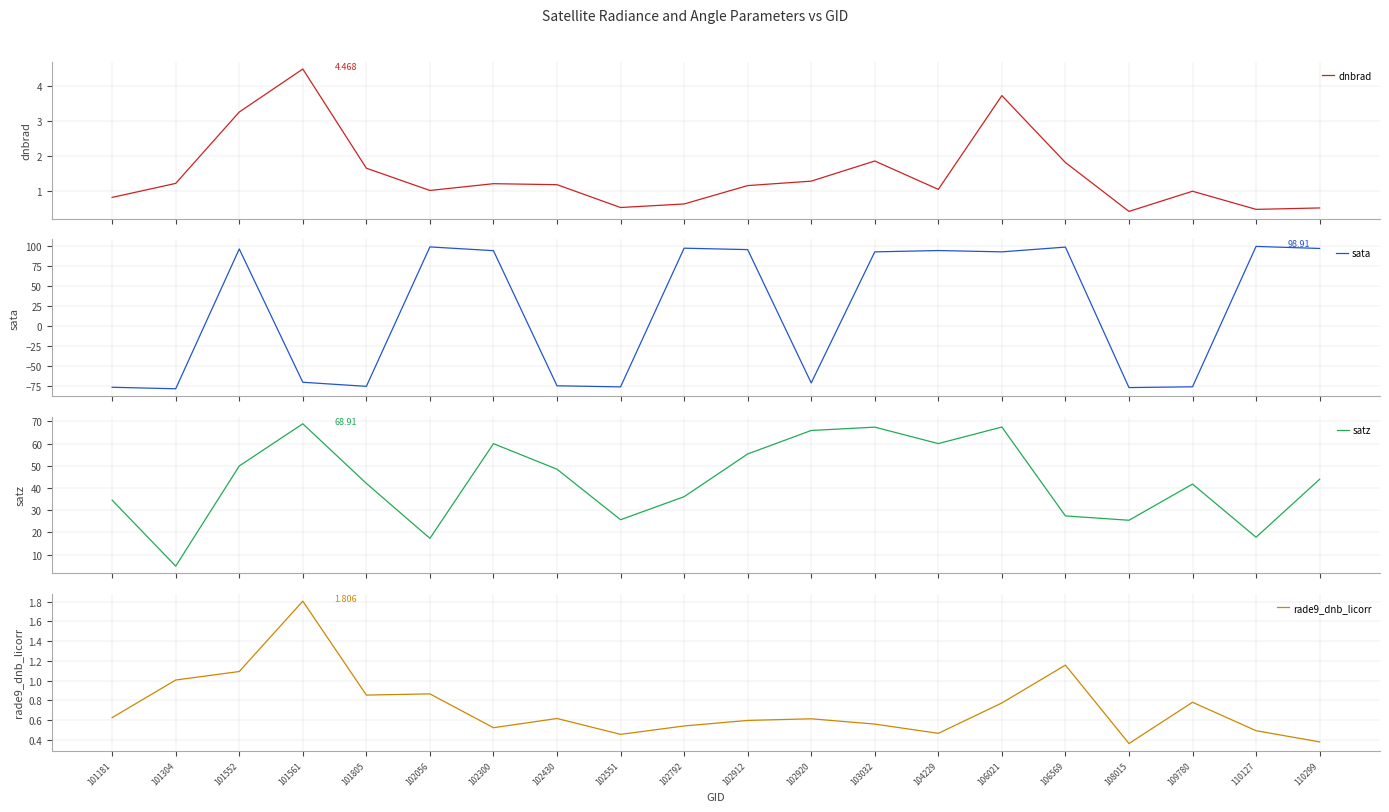

List the series in order of their peak value, highest first.

sata, satz, dnbrad, rade9_dnb_licorr